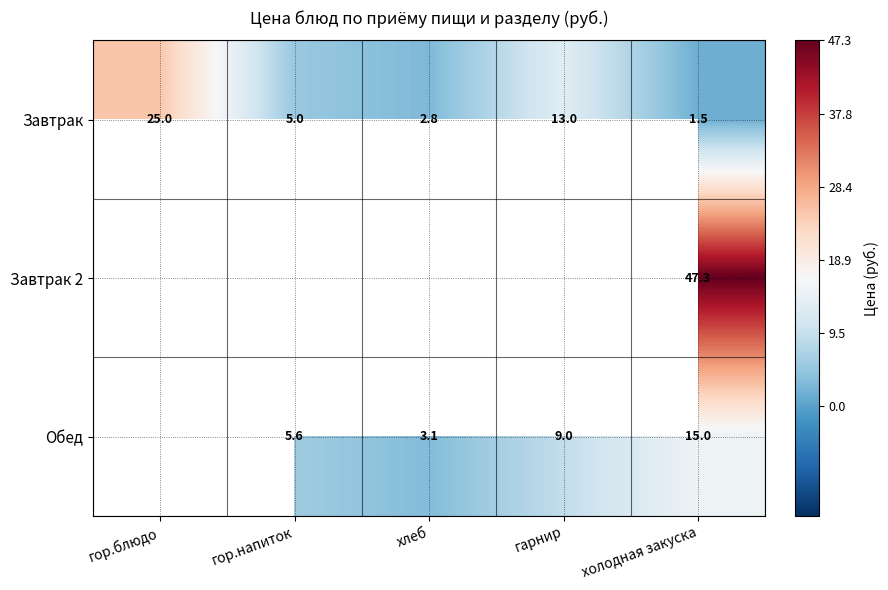

Where does the Завтрак series first go above 5?

гор.блюдо